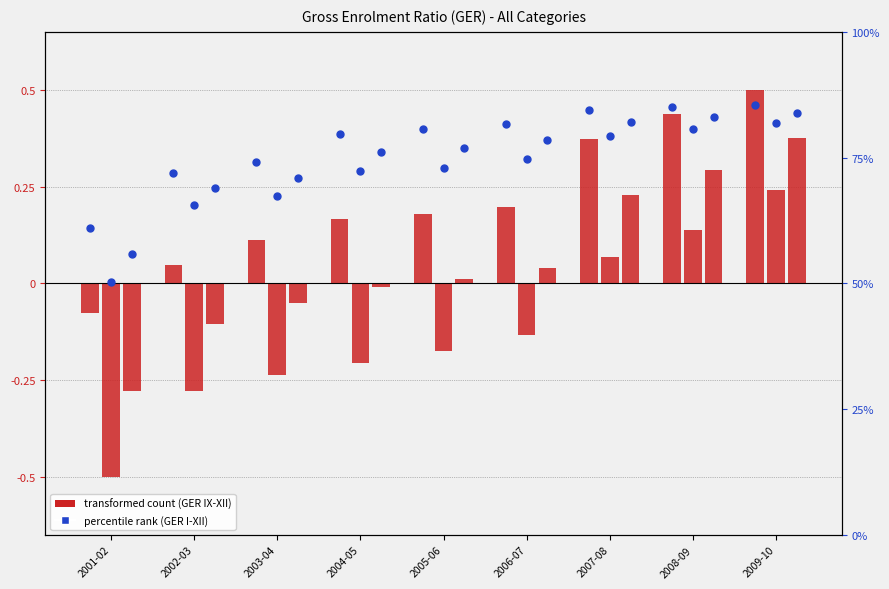

Which has a higher value, 2006-07 or 2008-09?

2008-09